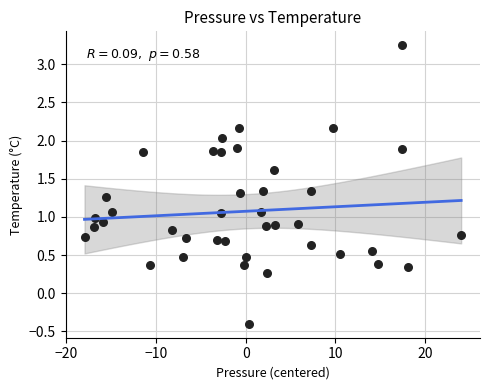

What is the range of X values (max minus min)?

42.0